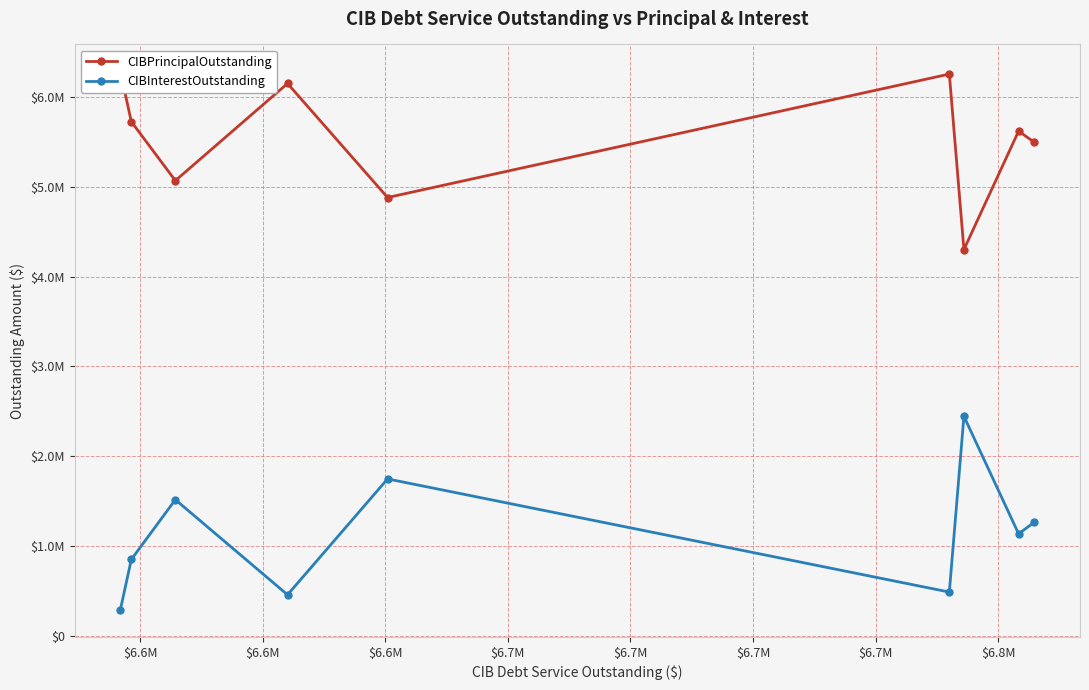

Where is CIBPrincipalOutstanding nearest to the value 5292500?

$6.8M